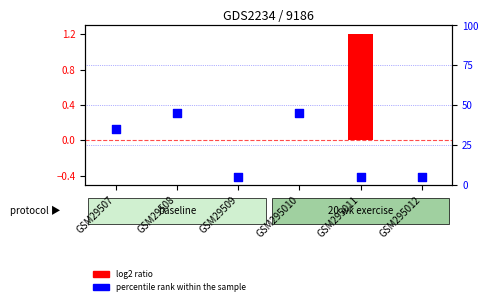

What is the total value across all series at GSM295010?

0.3